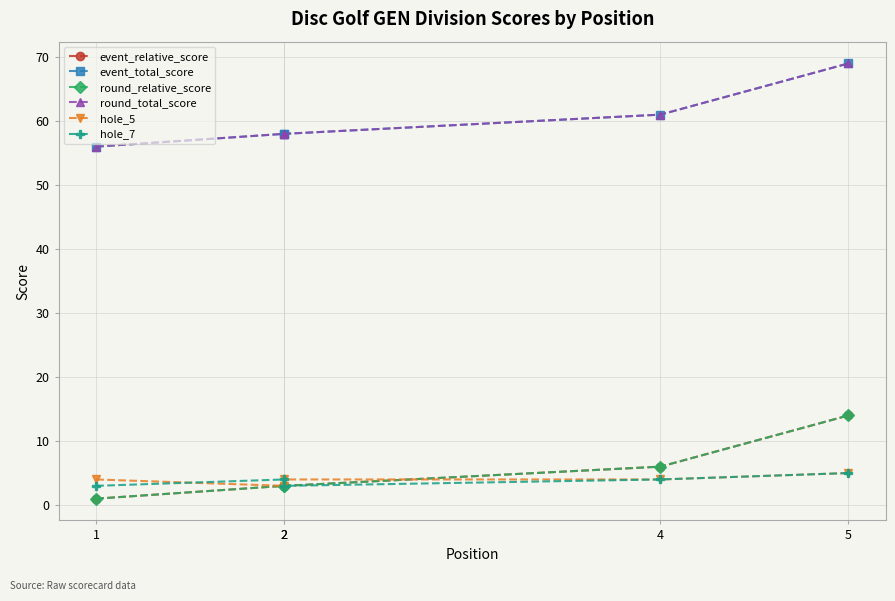

At which label does hole_7 first exceed 4?

5